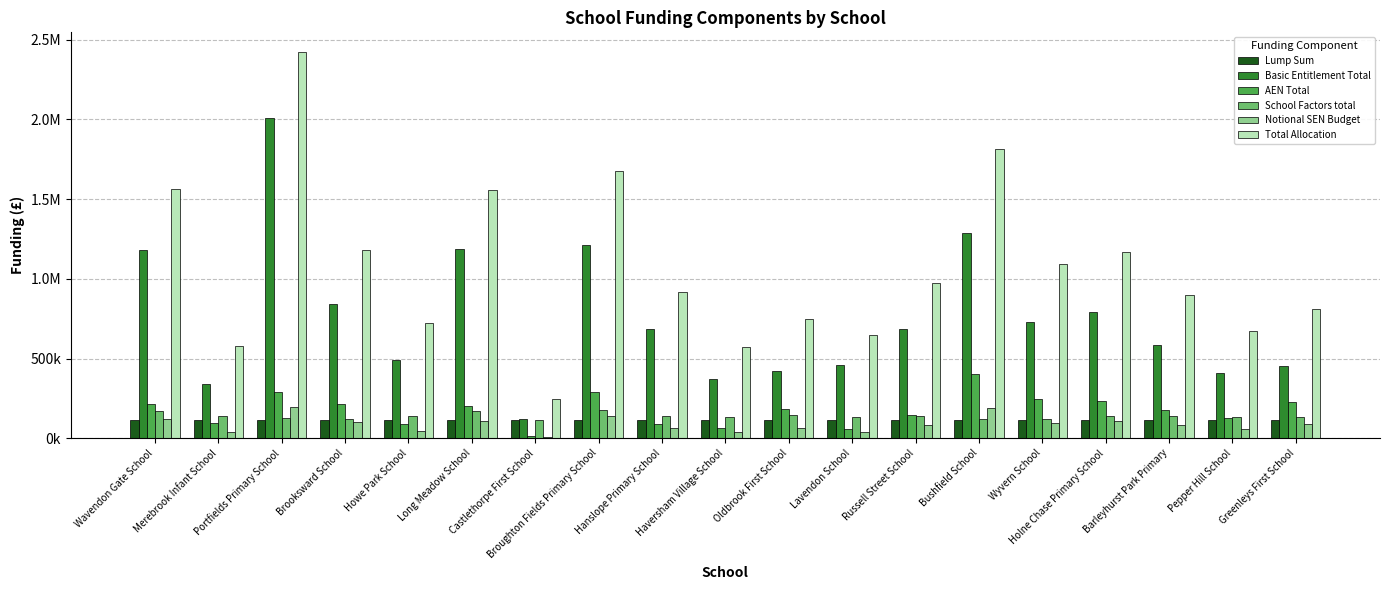

What are all the series names shown in the legend?

Lump Sum, Basic Entitlement Total, AEN Total, School Factors total, Notional SEN Budget, Total Allocation